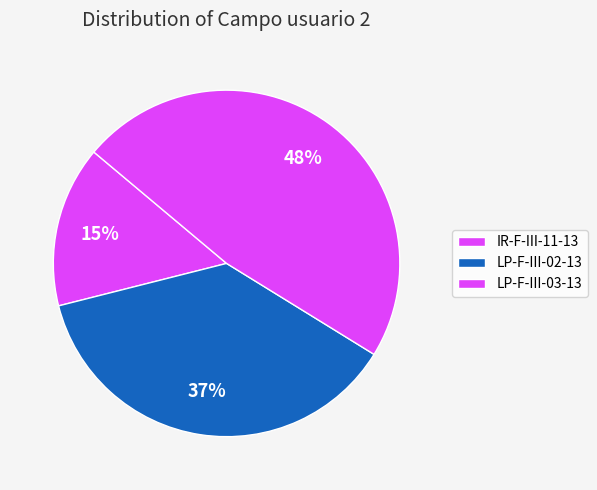

Is the sum of LP-F-III-03-13 and IR-F-III-11-13 greater than half?

Yes